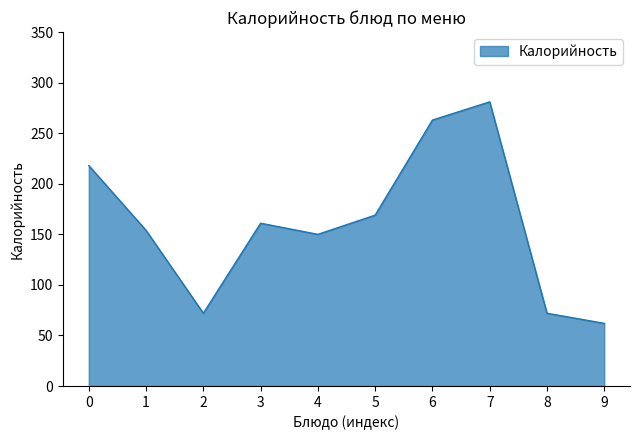

Reading left to right, what are all the values shown in this chart?

218.0	153.9	72.0	161.0	150.0	169.0	263.0	281.0	72.0	62.0